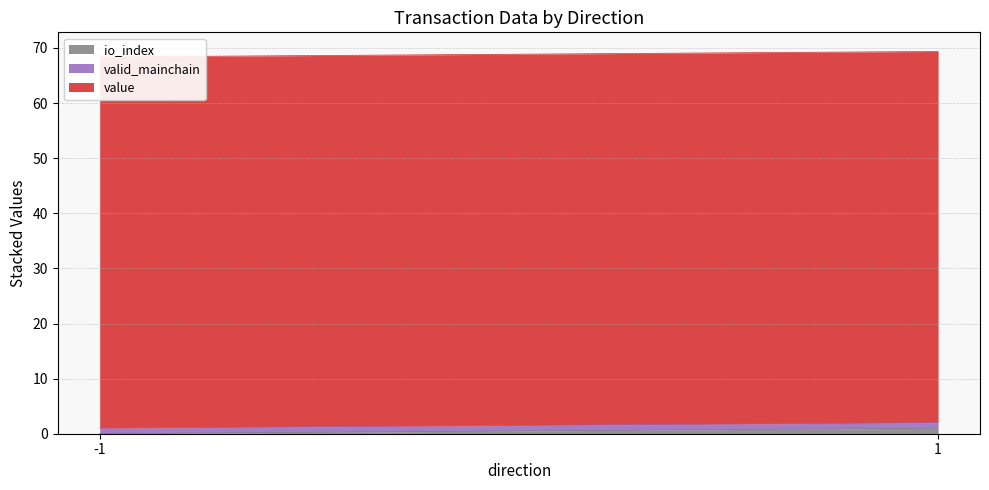

The value of io_index at 1 is 0.7. True or false?

False